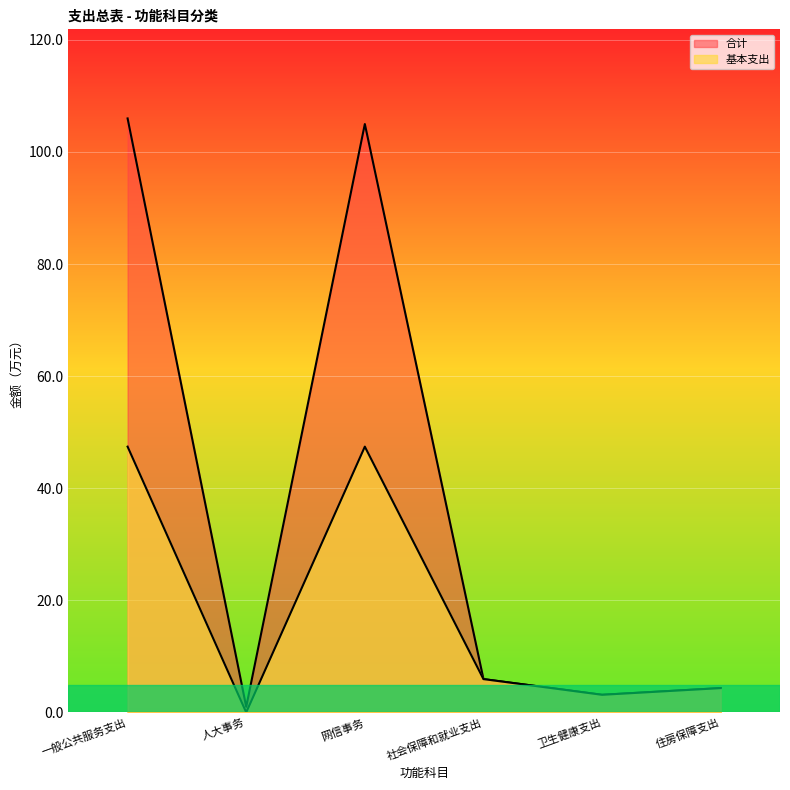

How many distinct data groups are displayed?

2